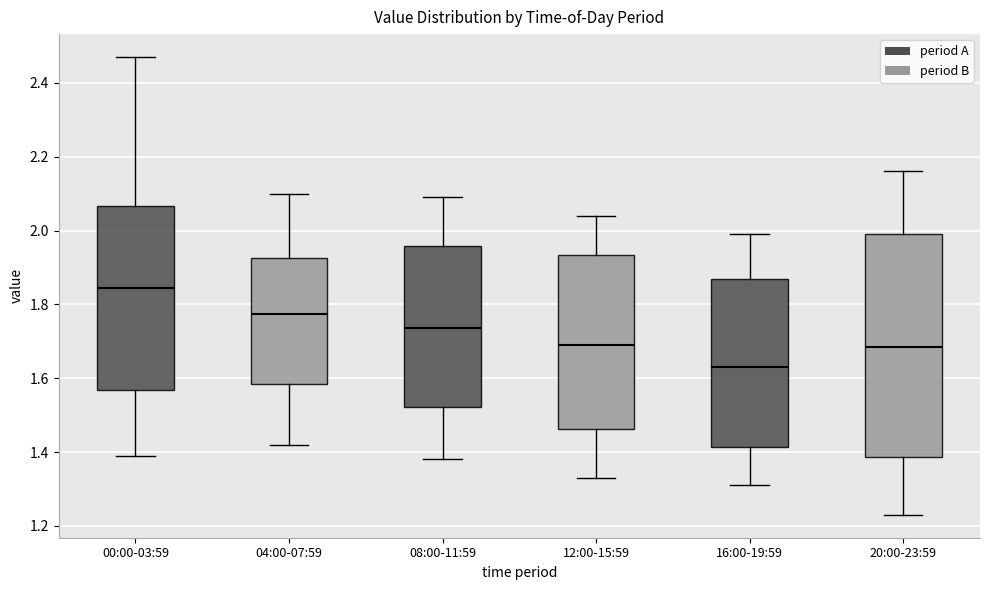

Reading left to right, transcribe this box plot: for each box, give where its median line is, the range the box spans, and where its two whiskers end, as read against the y-axis. The values are not printed on the chart, so give them approximately, as read against the axis.

00:00-03:59: median 1.84, box 1.56 to 2.06, whiskers 1.40 to 2.48
04:00-07:59: median 1.78, box 1.58 to 1.92, whiskers 1.42 to 2.10
08:00-11:59: median 1.74, box 1.52 to 1.96, whiskers 1.38 to 2.10
12:00-15:59: median 1.70, box 1.46 to 1.94, whiskers 1.34 to 2.04
16:00-19:59: median 1.64, box 1.42 to 1.86, whiskers 1.32 to 2.00
20:00-23:59: median 1.68, box 1.38 to 2.00, whiskers 1.24 to 2.16